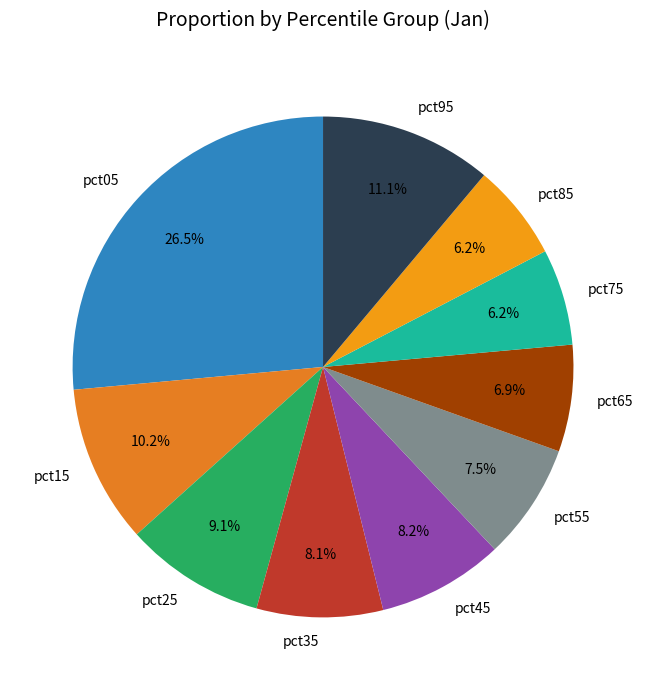

Which slice is the largest?

pct05